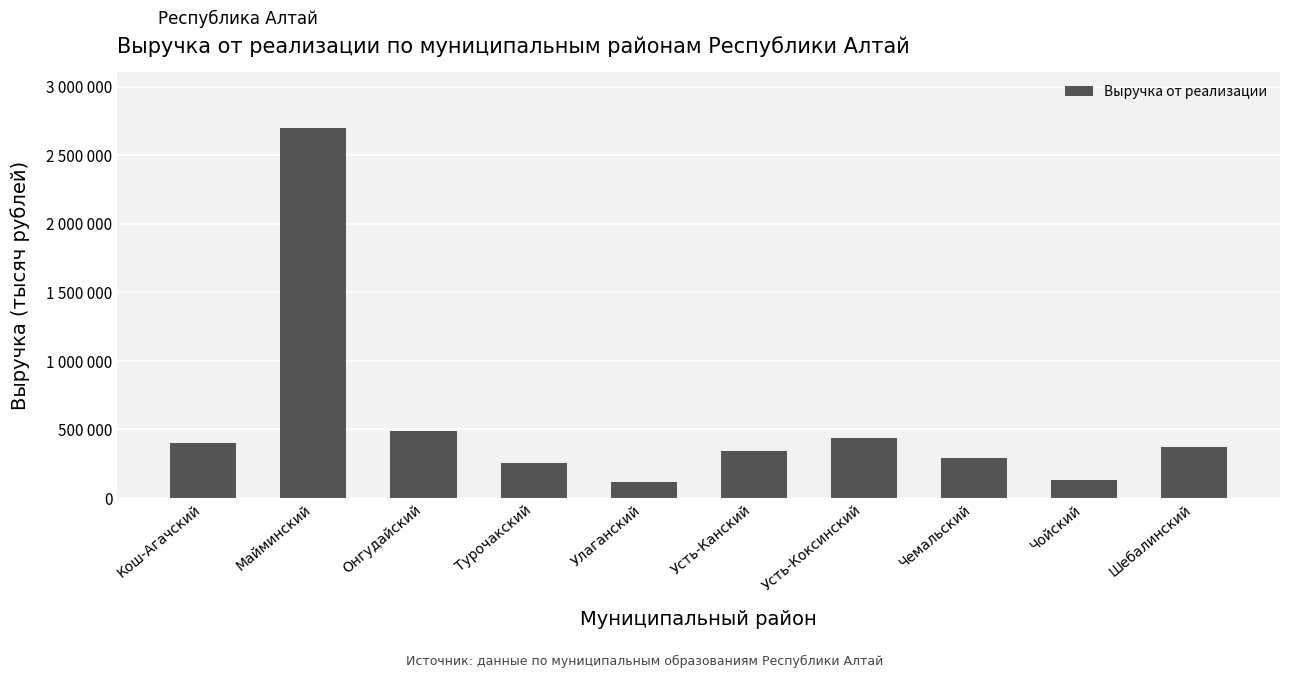

List the labels in order of value, largest first.

Майминский, Онгудайский, Усть-Коксинский, Кош-Агачский, Шебалинский, Усть-Канский, Чемальский, Турочакский, Чойский, Улаганский